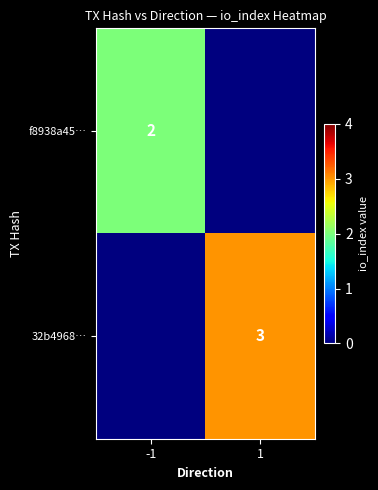

Is the value of 32b4968… at 1 greater than the value of f8938a45… at -1?

Yes